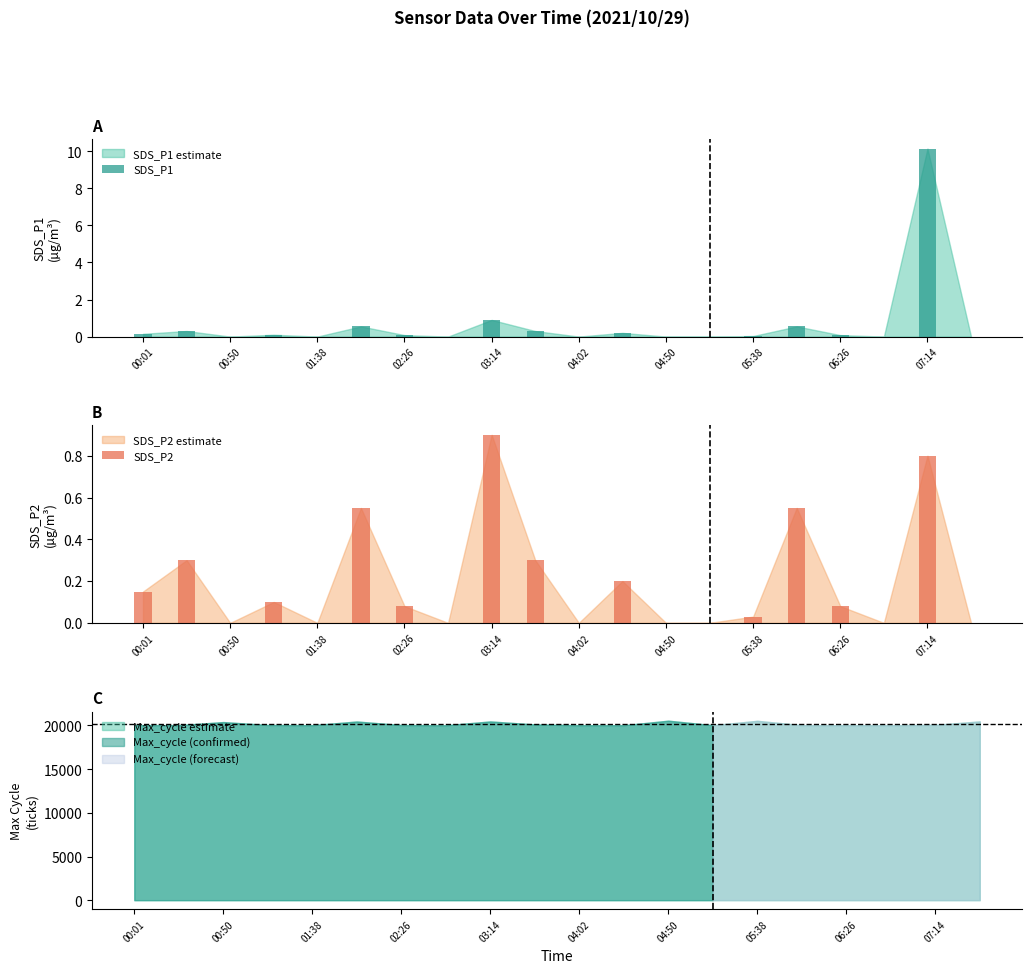

The SDS_P2 series shows 0.6 at 01:38. True or false?

False